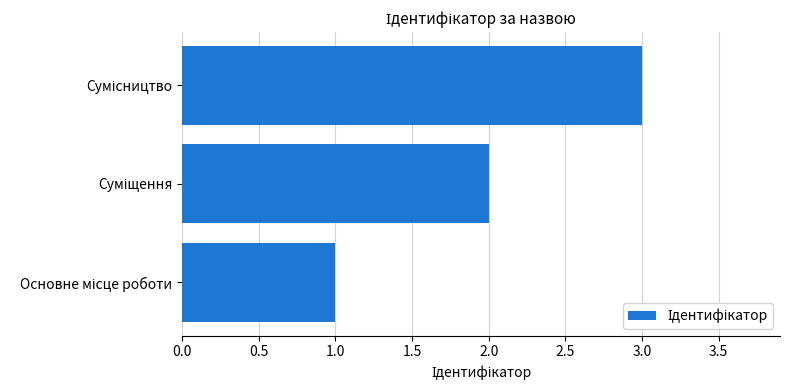

What is the sum of all values?

6